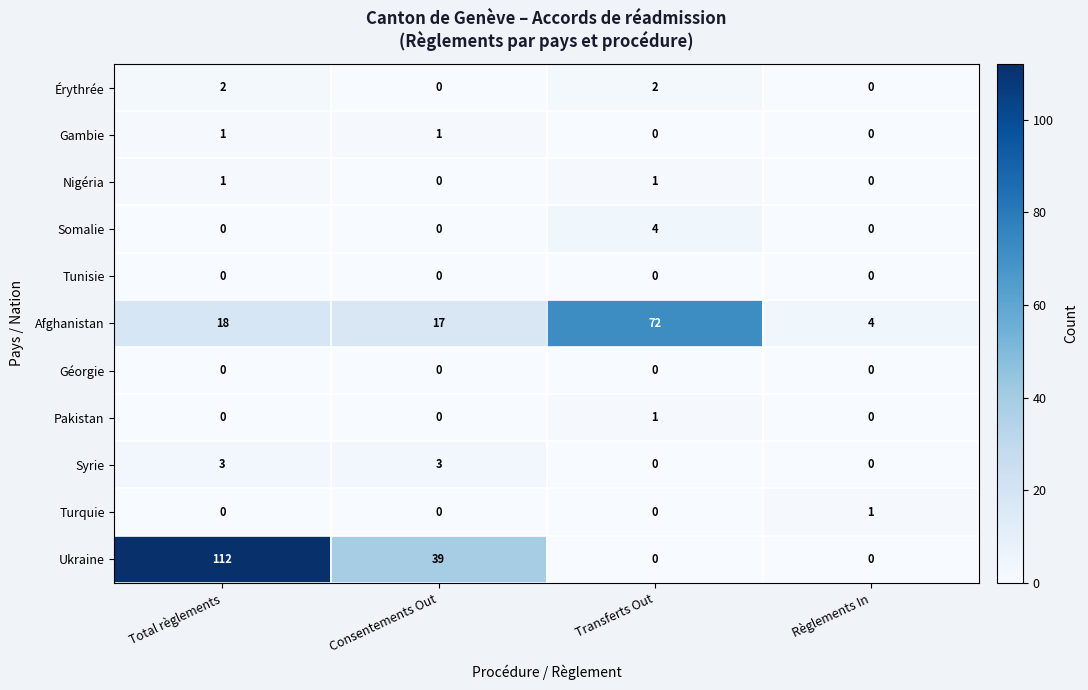

Count the Pakistan values in the range 0 to 1.

4